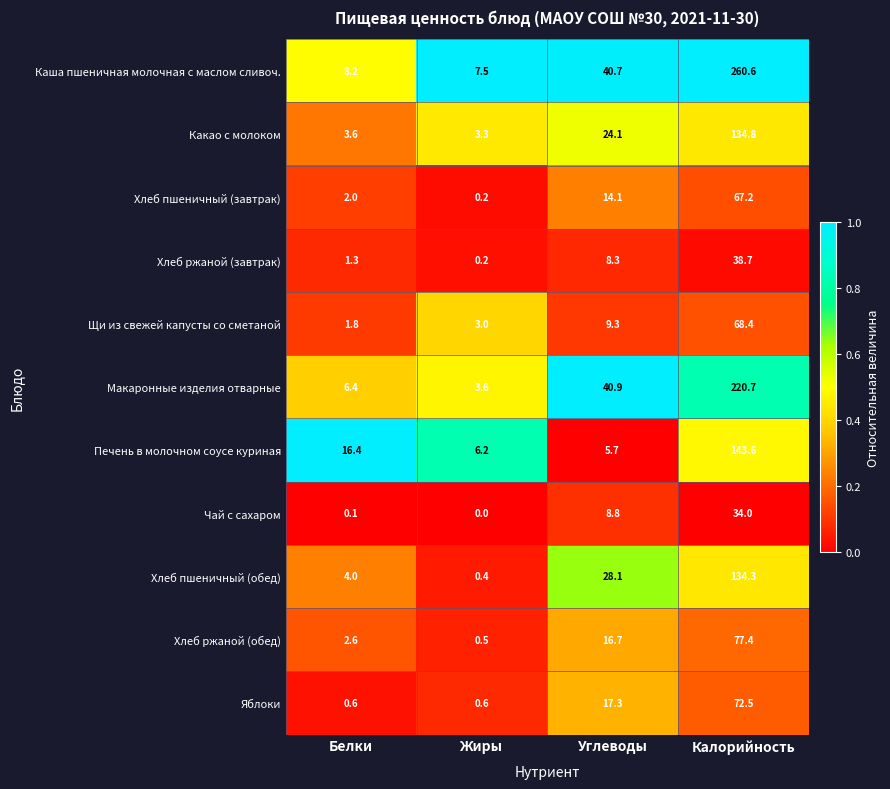

How many data points does each series have?

4